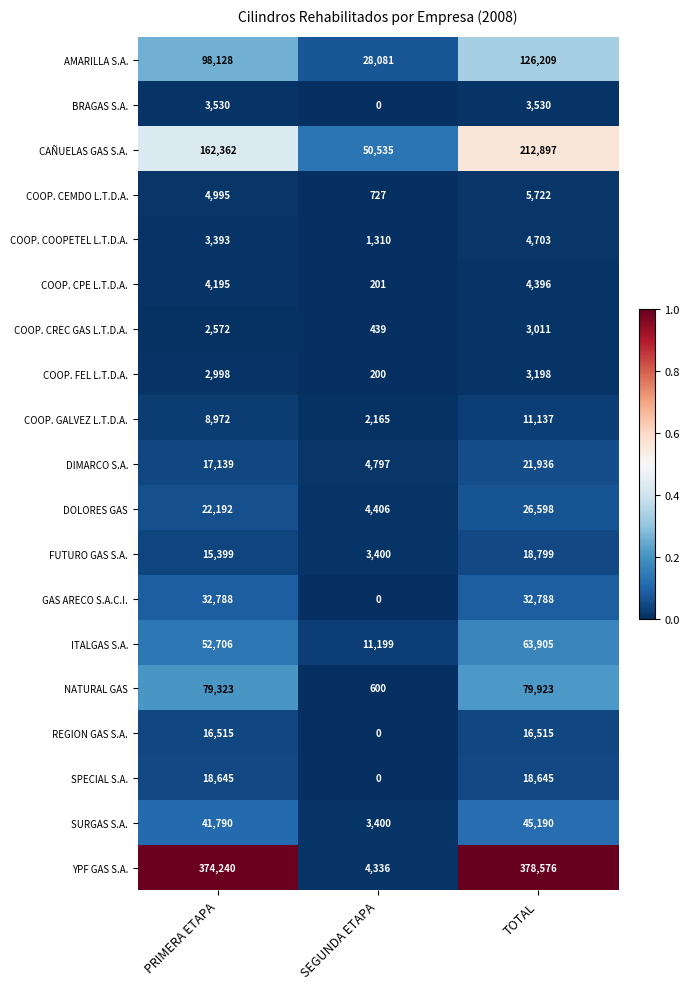

What is the sum of all AMARILLA S.A. values?

252418